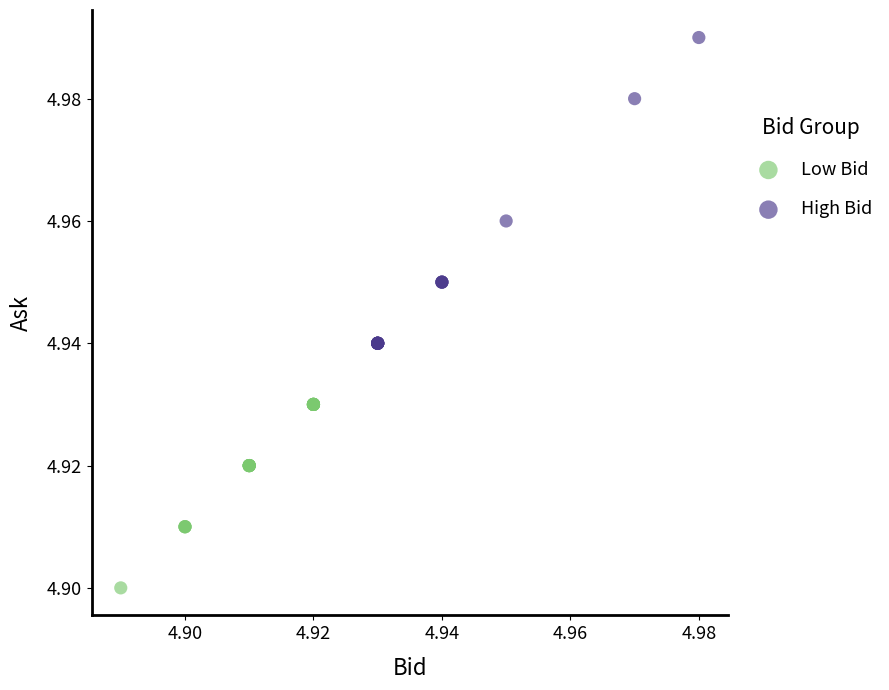

Which series contains the highest Y value?

High Bid